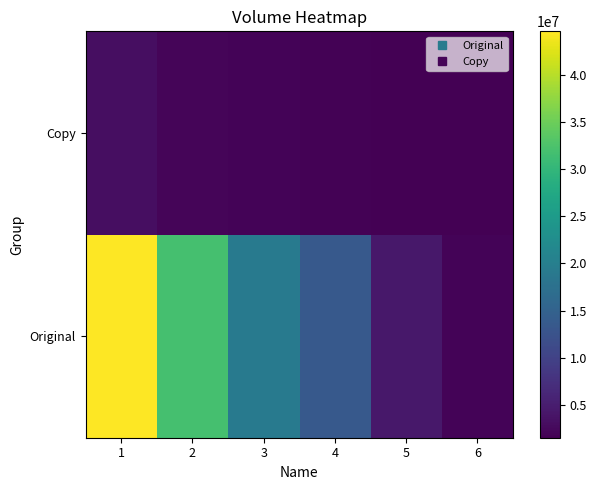

Reading left to right, list all the values displayed in this chart.

Original: 1=44663487	2=31883146	3=19339410	4=13583800	5=4195714	6=1984591
Copy: 1=3138269	2=2160624	3=1846770	4=1716121	5=1531404	6=1488109